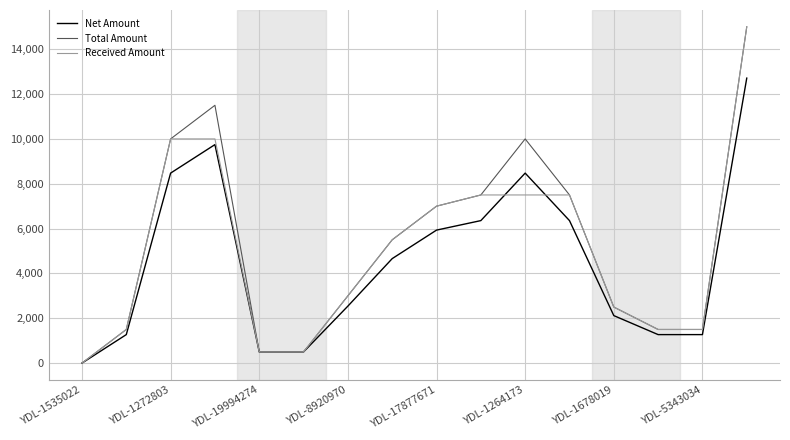

What is the maximum value shown in the chart?

15000.0